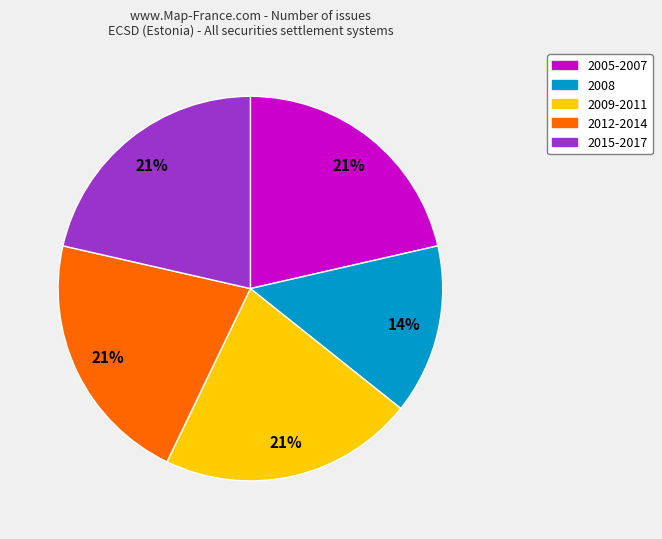

How many slices are in this pie chart?

5